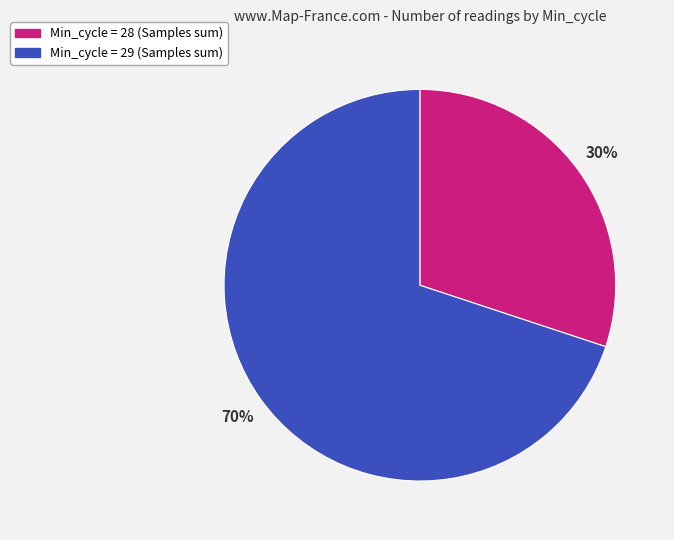

To the nearest percent, what is the difference between the largest and smallest slice percentages?

40%